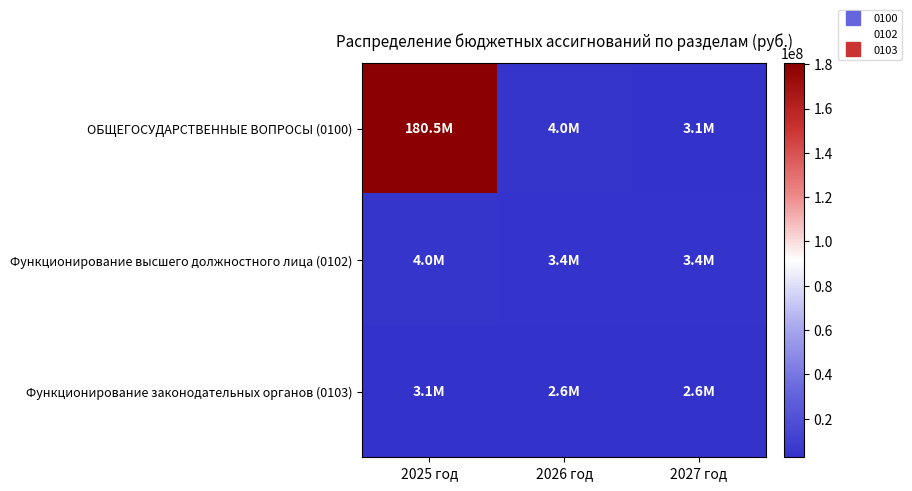

What is the spread (max minus min) of values at 2025 год?

177415977.6